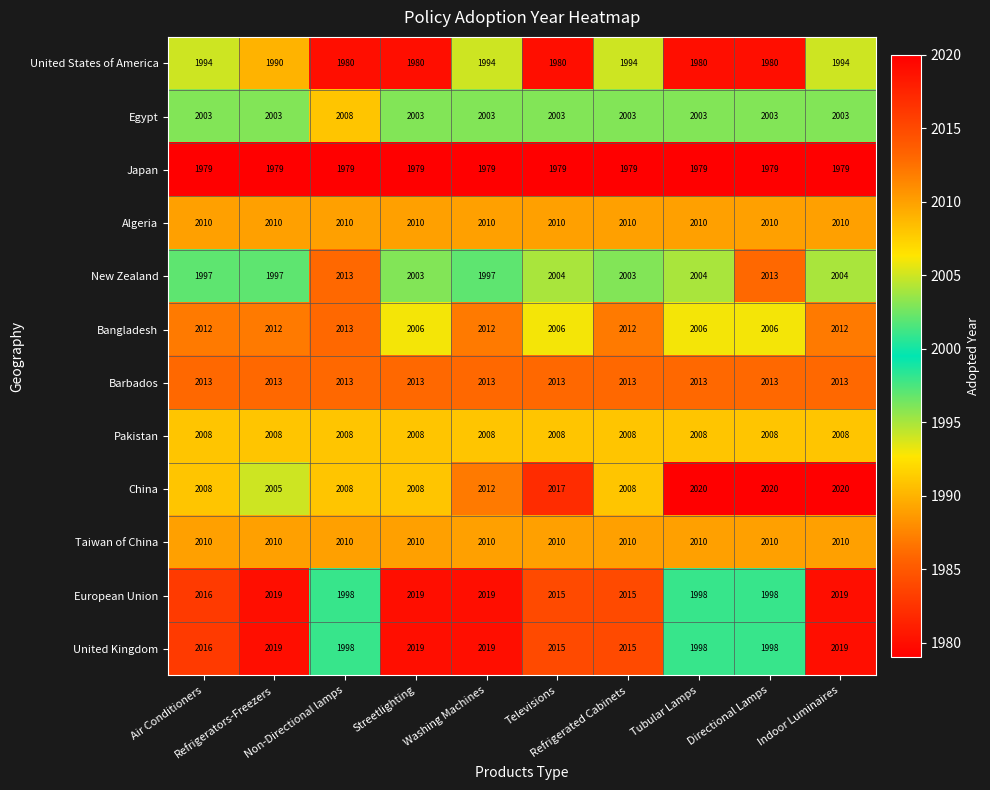

Count the number of data series in this chart.

12